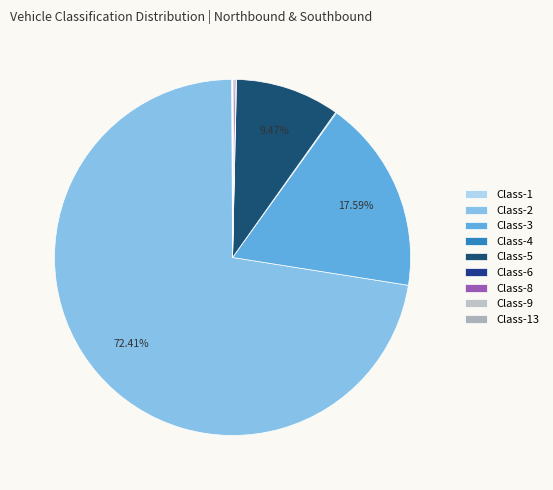

What percentage do Class-5 and Class-6 together represent?

9.5%